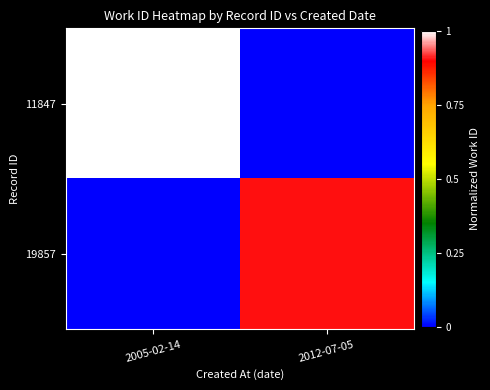

Reading left to right, list all the values displayed in this chart.

11847: 2005-02-14=1.0	2012-07-05=0.0
19857: 2005-02-14=0.0	2012-07-05=0.9